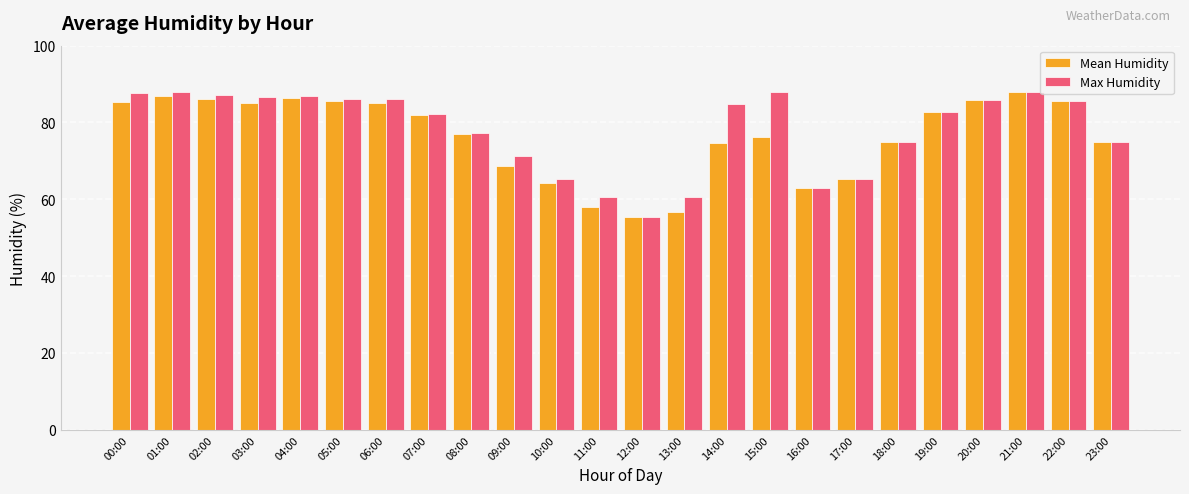

Which series changed the most between 00:00 and 15:00?

Mean Humidity